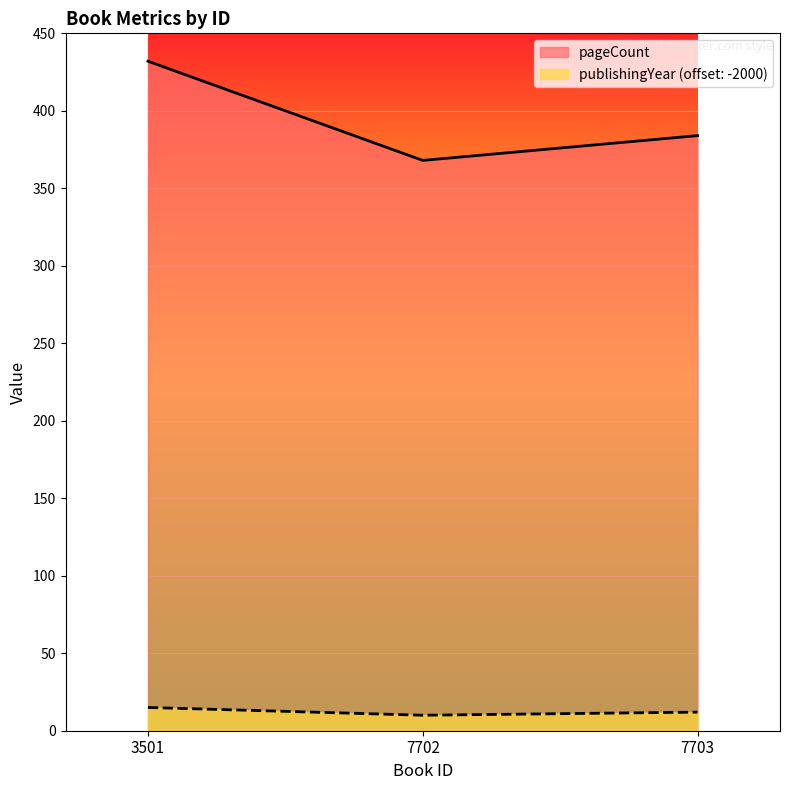

What is the value of the publishingYear point at the 2nd from the left?

10